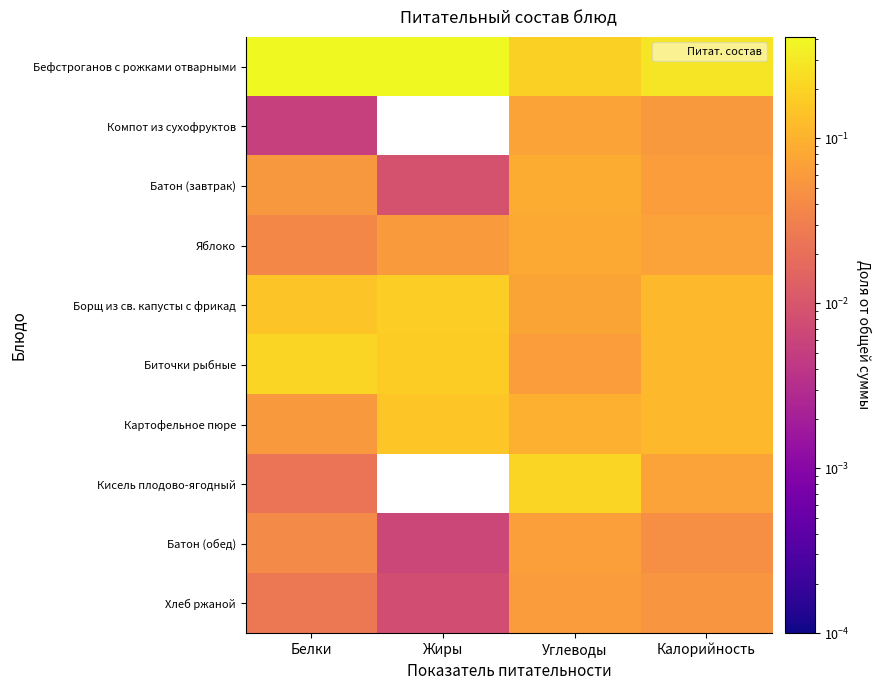

At which category does the chart reach its peak across all series?

Жиры